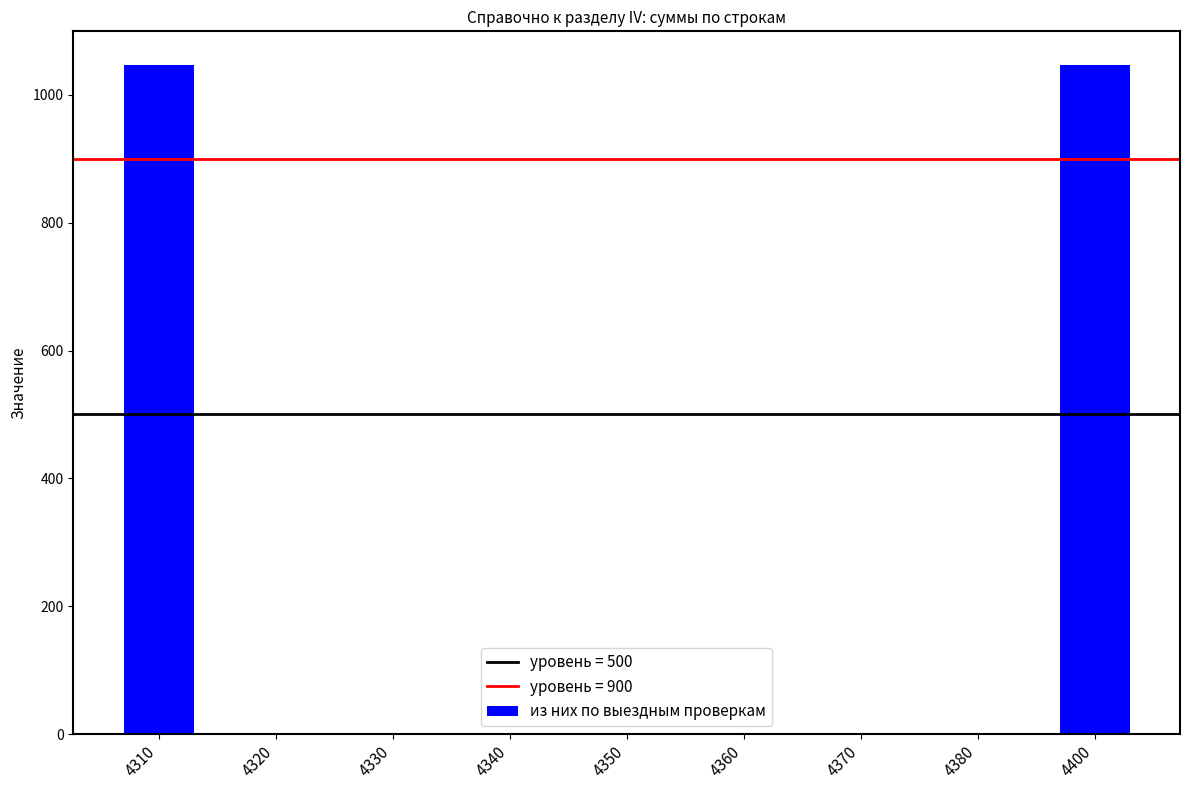

What is the change in value from 4310 to 4320?

-1047